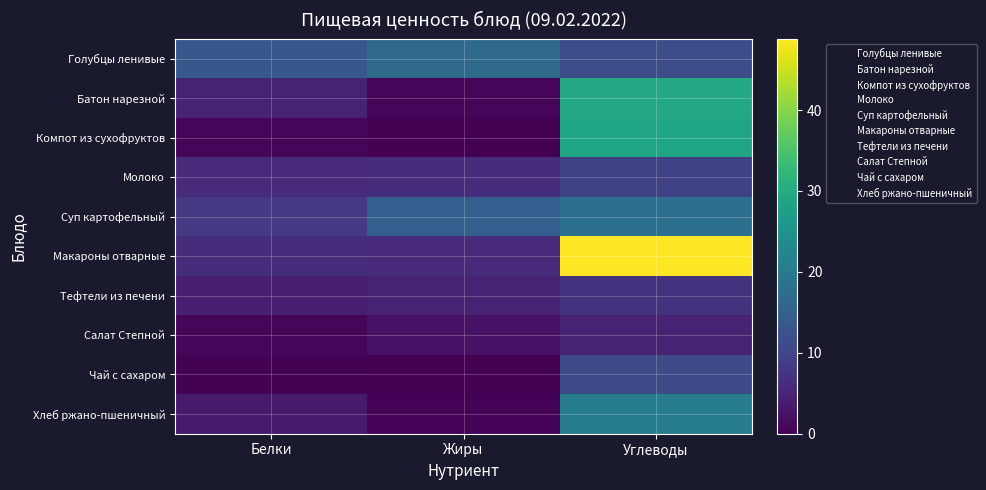

Which series has the widest spread of values?

Макароны отварные